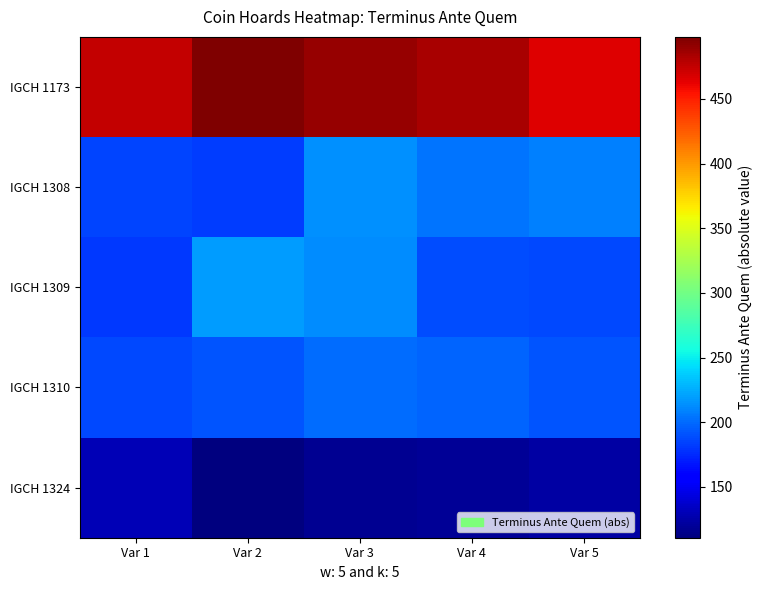

Reading left to right, extract all data points from this chart.

IGCH 1173: Var 1=475.0	Var 2=498.0	Var 3=489.3	Var 4=483.9	Var 5=466.2
IGCH 1308: Var 1=186.2	Var 2=182.3	Var 3=214.6	Var 4=204.0	Var 5=208.3
IGCH 1309: Var 1=180.8	Var 2=218.8	Var 3=213.3	Var 4=188.5	Var 5=187.3
IGCH 1310: Var 1=187.3	Var 2=192.2	Var 3=201.0	Var 4=197.3	Var 5=191.6
IGCH 1324: Var 1=129.5	Var 2=110.6	Var 3=116.7	Var 4=119.7	Var 5=123.2